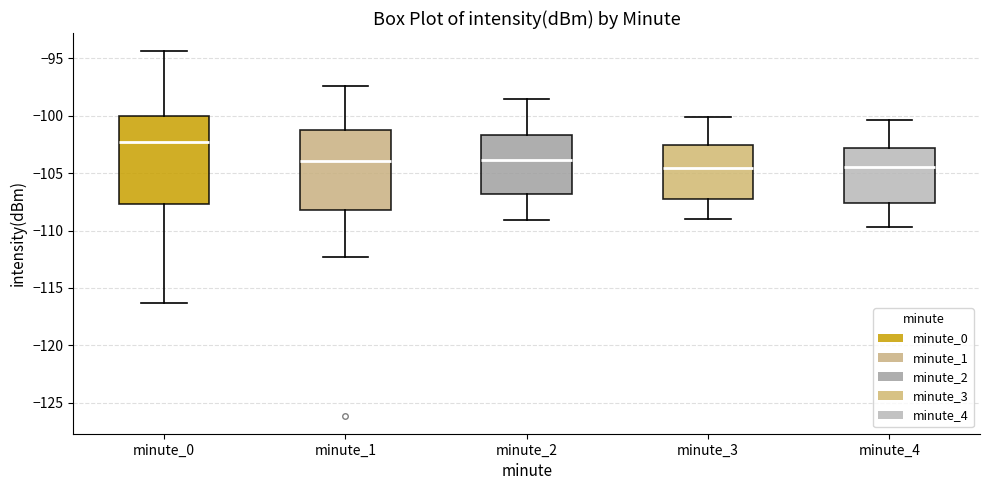

Reading left to right, transcribe this box plot: for each box, give where its median line is, the range the box spans, and where its two whiskers end, as read against the y-axis. The values are not printed on the chart, so give them approximately, as read against the axis.

minute_0: median -102.5, box -107.5 to -100.0, whiskers -116.5 to -94.5
minute_1: median -104.0, box -108.0 to -101.5, whiskers -112.5 to -97.5
minute_2: median -104.0, box -107.0 to -101.5, whiskers -109.0 to -98.5
minute_3: median -104.5, box -107.5 to -102.5, whiskers -109.0 to -100.0
minute_4: median -104.5, box -107.5 to -103.0, whiskers -109.5 to -100.5